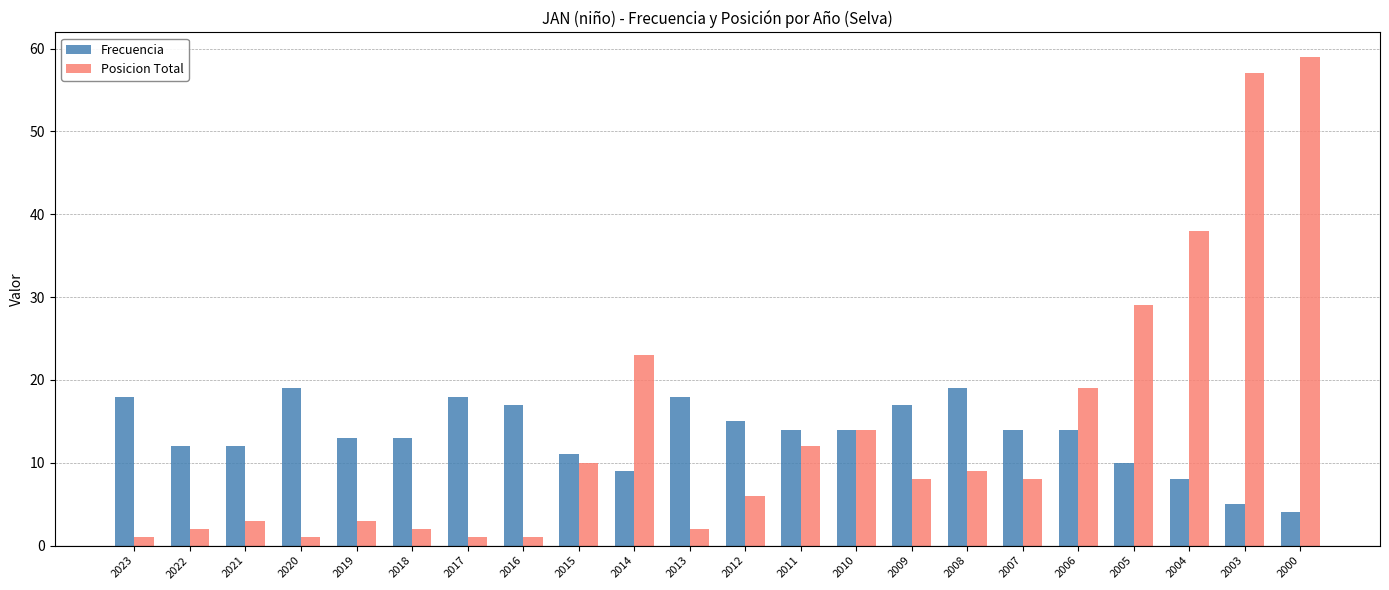

At how many categories does at least one series exceed 26?

4